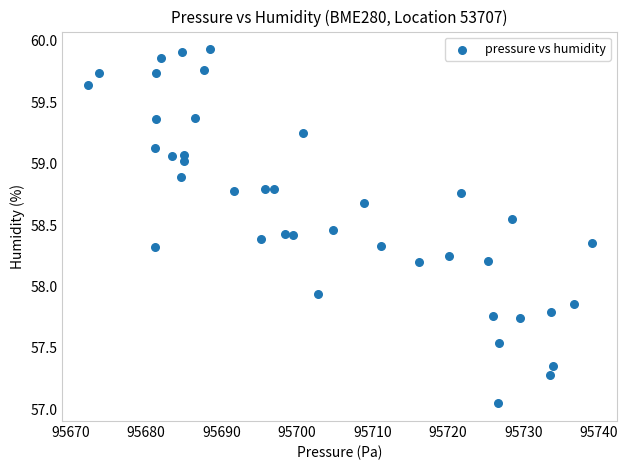

What is the range of Y values (max minus min)?

2.9